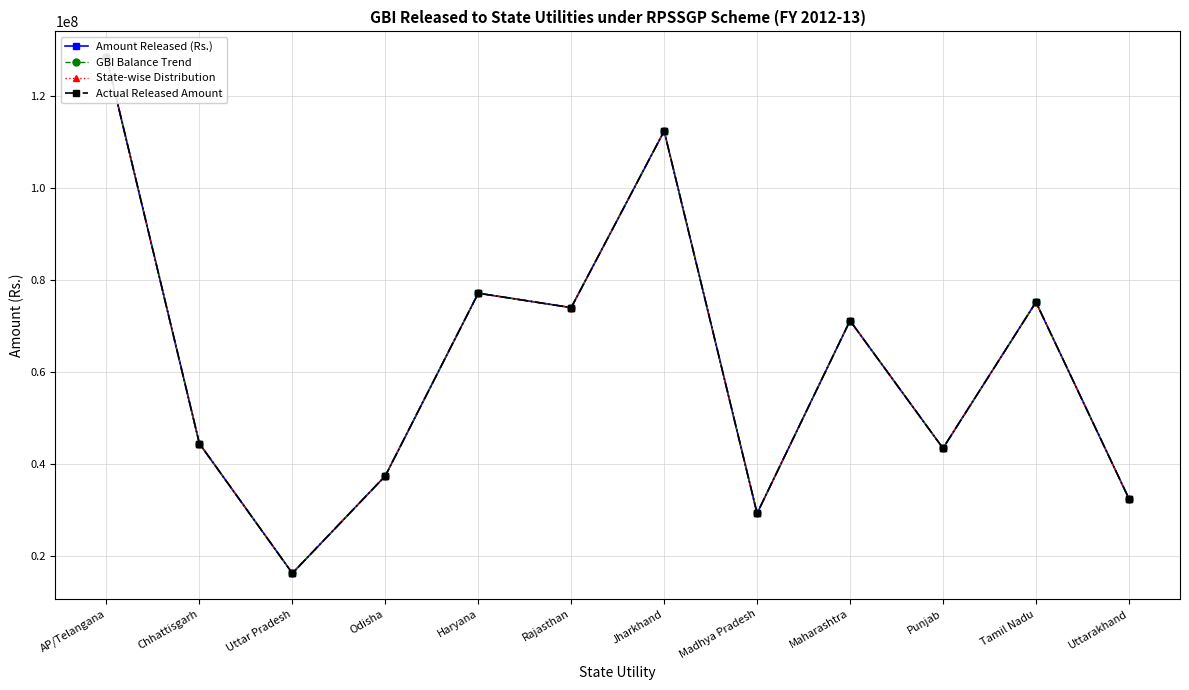

What is the average value of the Amount Released (Rs.) series?

61841504